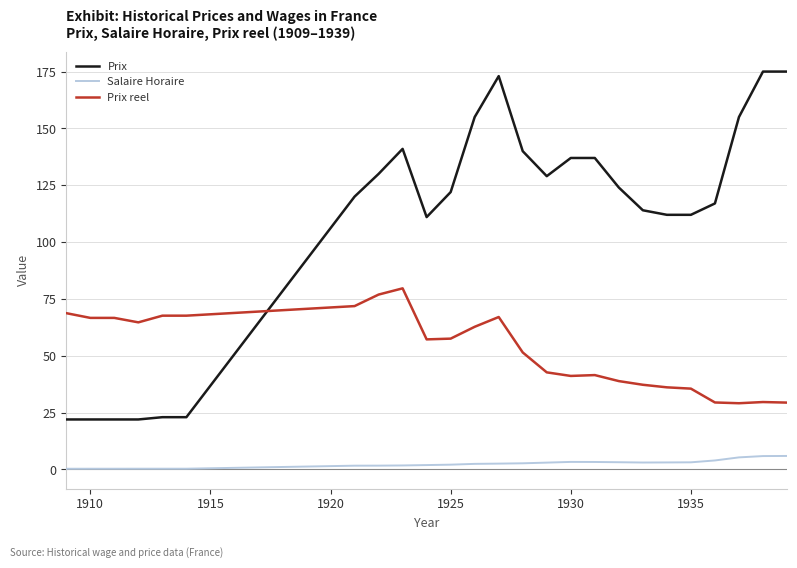

List the series in order of their peak value, lowest first.

Salaire Horaire, Prix reel, Prix